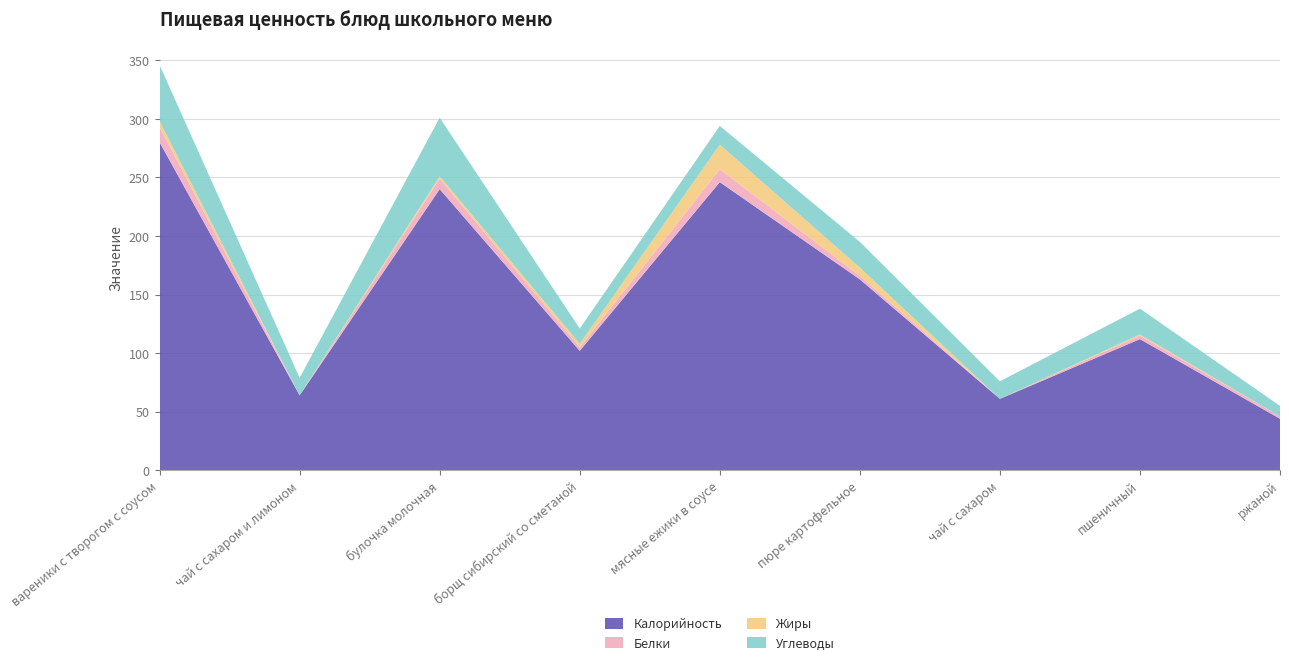

Reading right to left, what are all the values shown in this chart?

Калорийность: ржаной=44	пшеничный=112	чай с сахаром=61	пюре картофельное=163	мясные ежики в соусе=246	борщ сибирский со сметаной=102	булочка молочная=240	чай с сахаром и лимоном=64	вареники с творогом с соусом=280
Белки: ржаной=2	пшеничный=3	чай с сахаром=0	пюре картофельное=3	мясные ежики в соусе=11	борщ сибирский со сметаной=3	булочка молочная=9	чай с сахаром и лимоном=0	вареники с творогом с соусом=13
Жиры: ржаной=0	пшеничный=1	чай с сахаром=0	пюре картофельное=7	мясные ежики в соусе=21	борщ сибирский со сметаной=3	булочка молочная=2	чай с сахаром и лимоном=0	вареники с творогом с соусом=5
Углеводы: ржаной=9	пшеничный=22	чай с сахаром=15	пюре картофельное=22	мясные ежики в соусе=16	борщ сибирский со сметаной=13	булочка молочная=50	чай с сахаром и лимоном=15	вареники с творогом с соусом=48